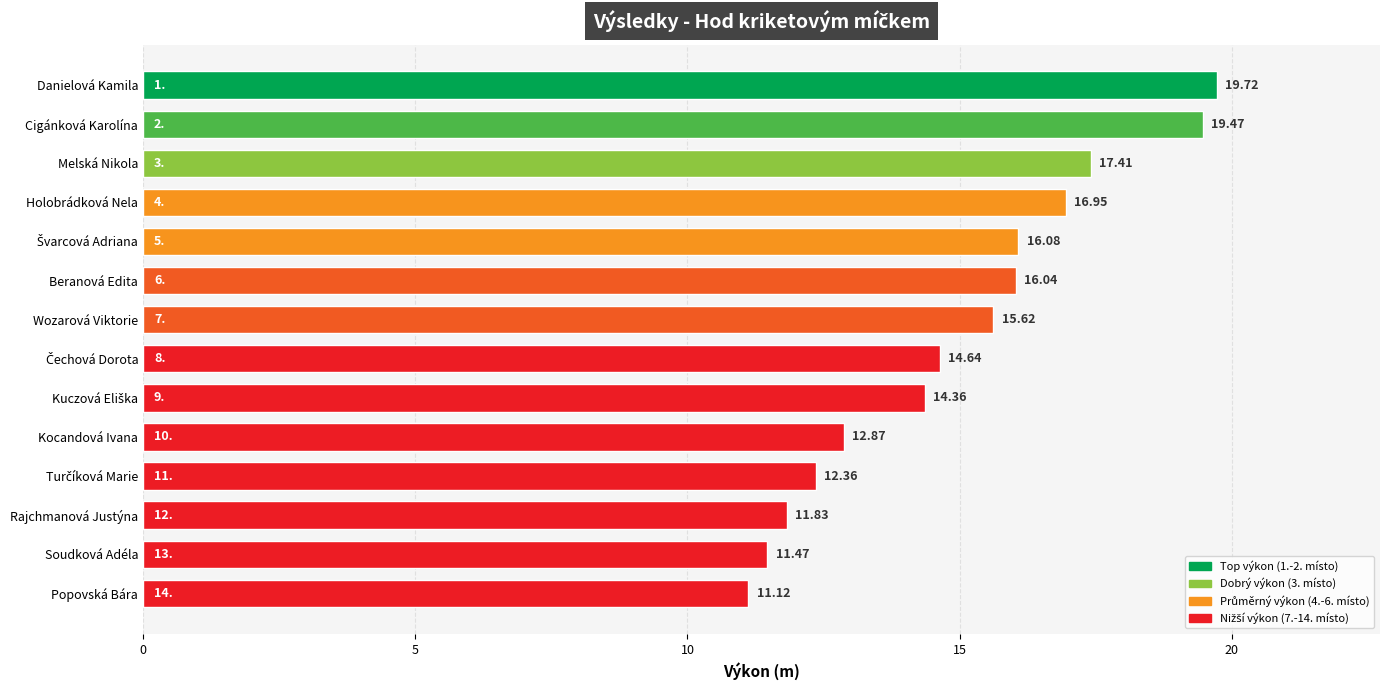

What is the label of the 4th bar from the top?

Holobrádková Nela